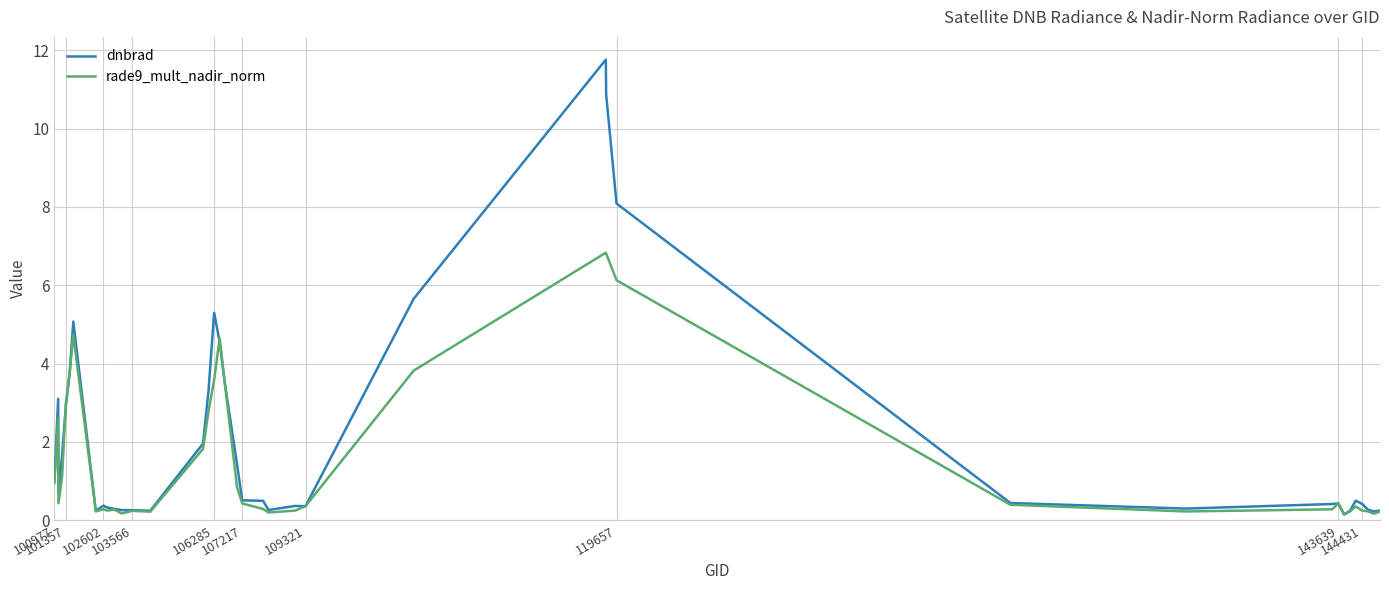

What is the greatest value displayed?

11.8